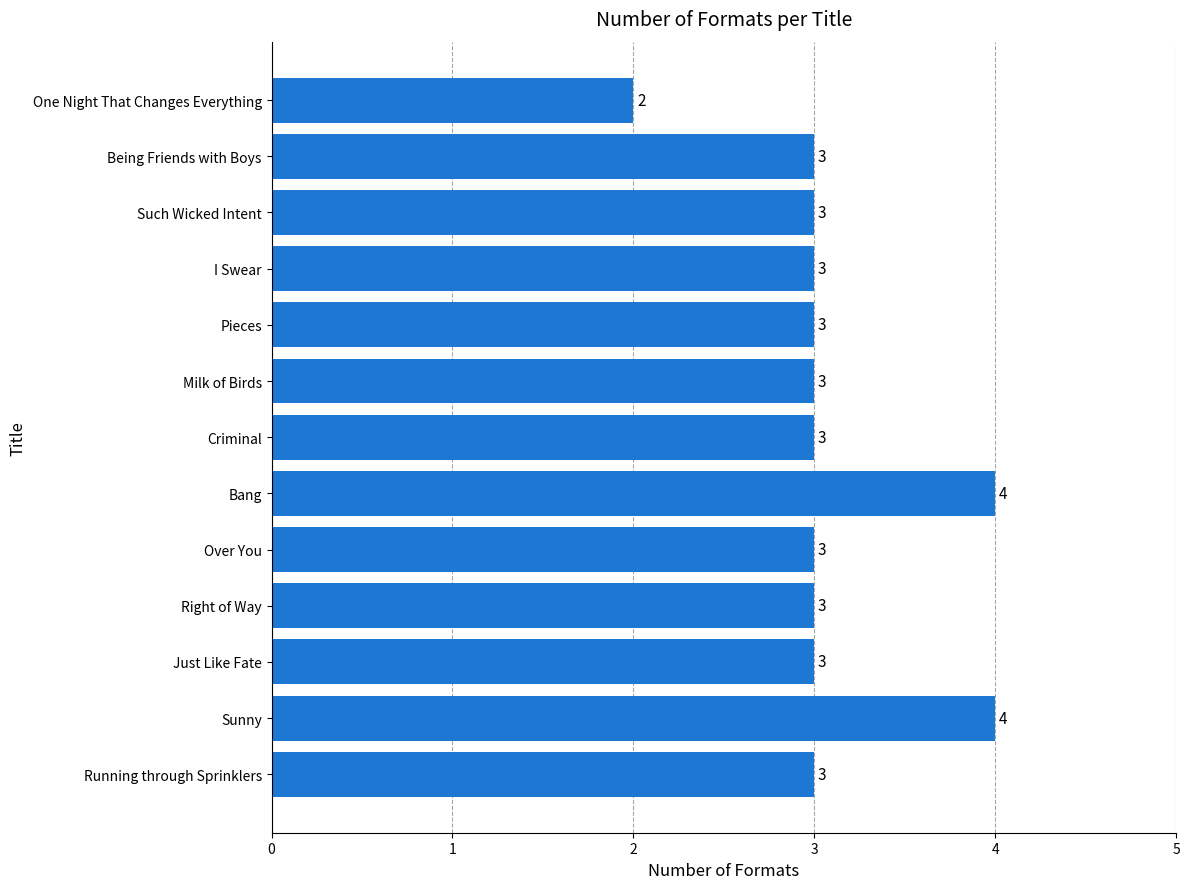

Between Over You and One Night That Changes Everything, which is larger?

Over You